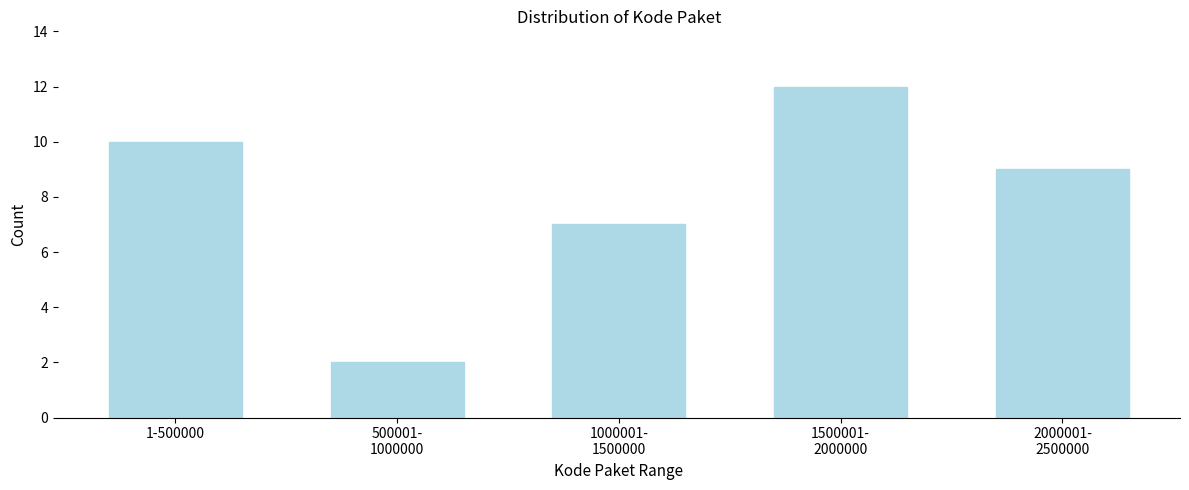

Reading right to left, transcribe all the data shown in this chart.

9	12	7	2	10